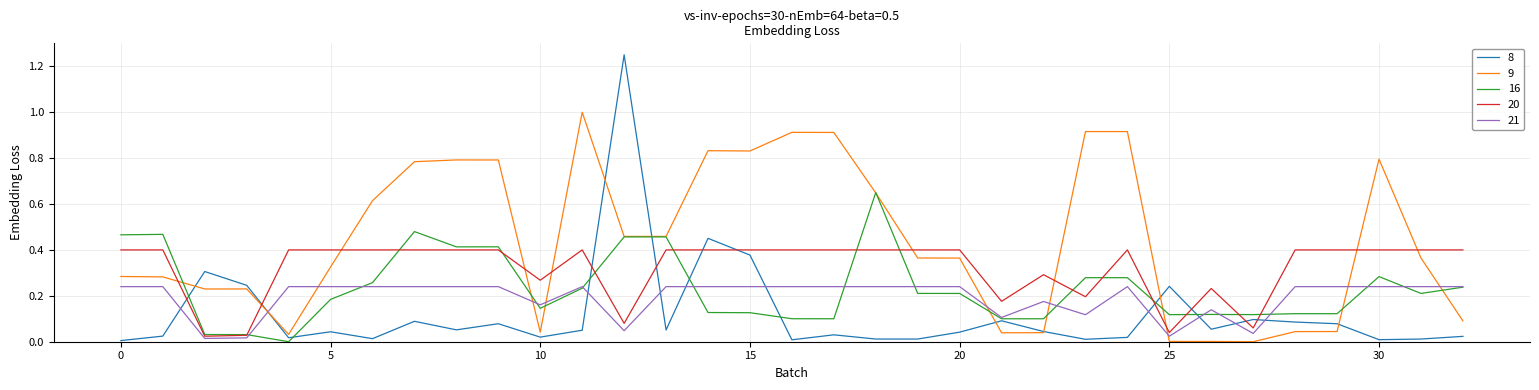

List the series in order of their peak value, highest first.

8, 9, 16, 20, 21